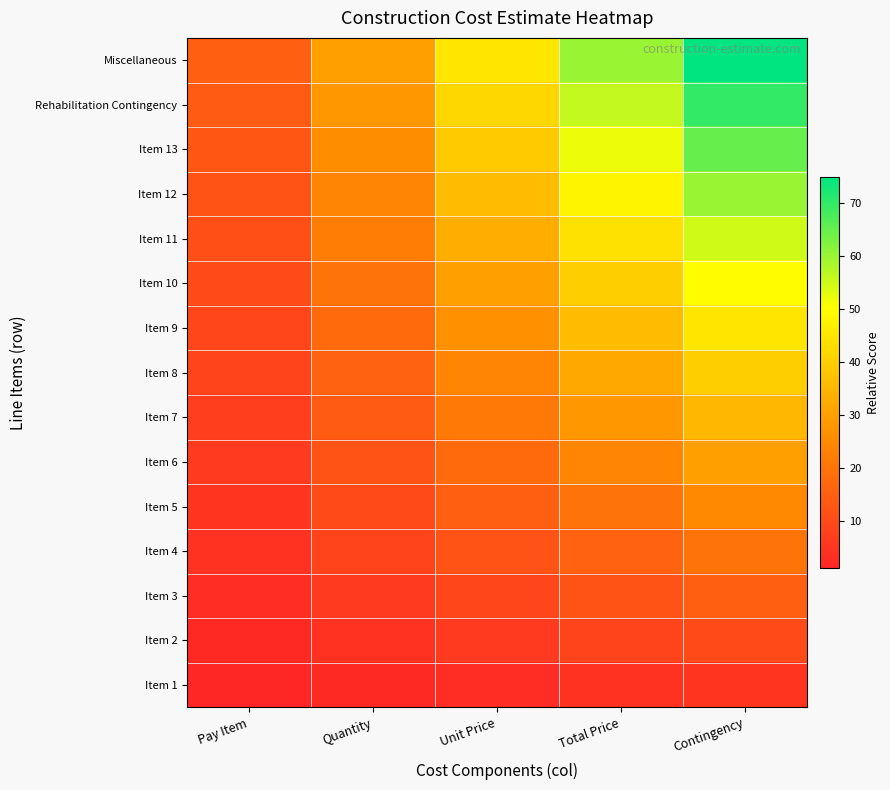

What is the spread (max minus min) of values at Contingency?

70